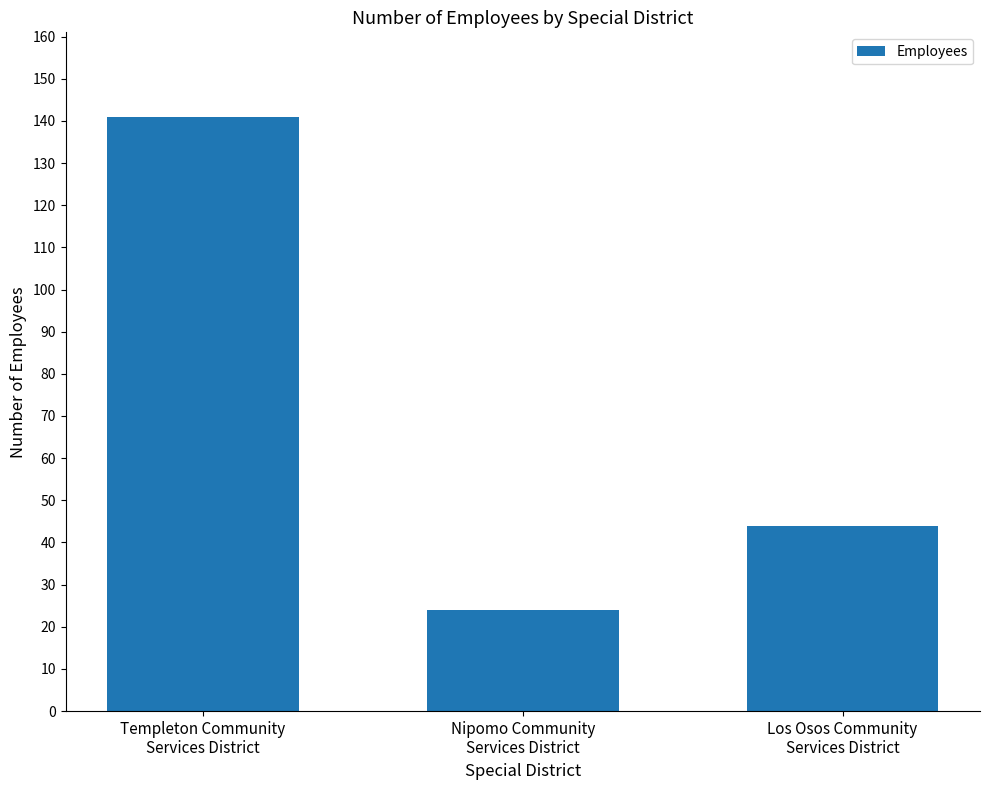

What is the label of the 3rd bar from the left?

Los Osos Community
Services District